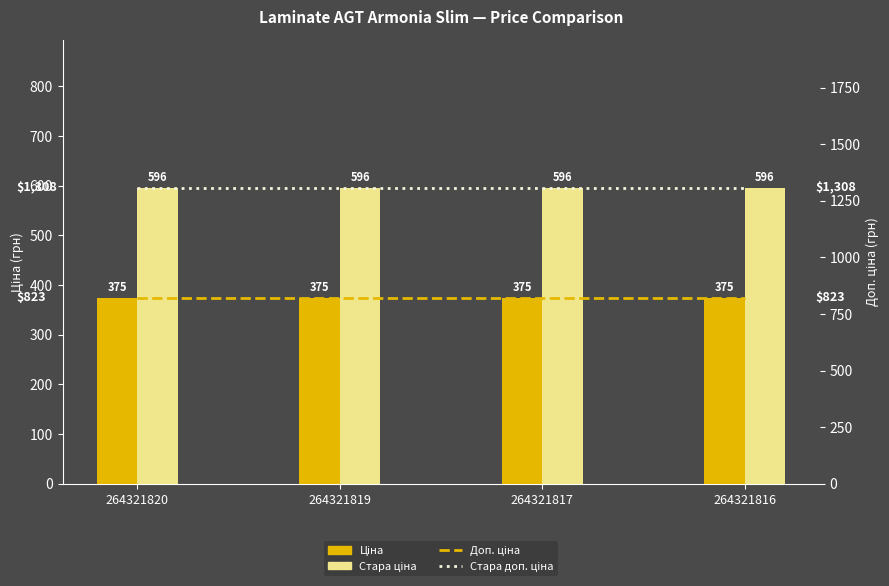

Rank the series by their average value, from highest to lowest.

Стара доп. ціна, Доп. ціна, Стара ціна, Ціна